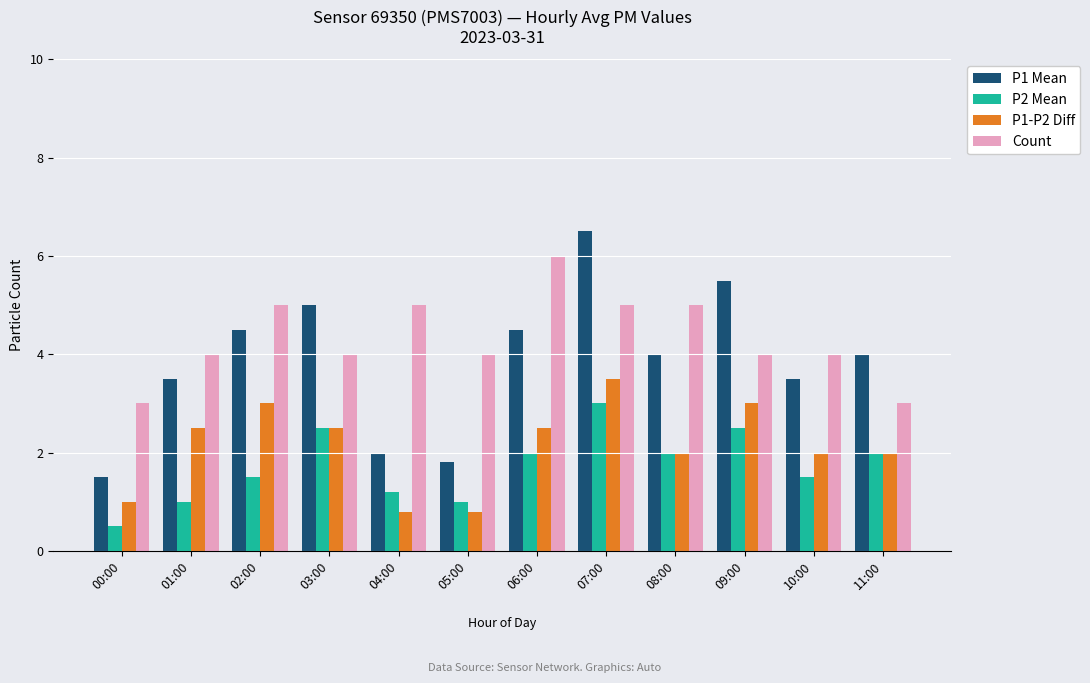

What is the difference between the maximum and second lowest values in the P2 Mean series?

2.0